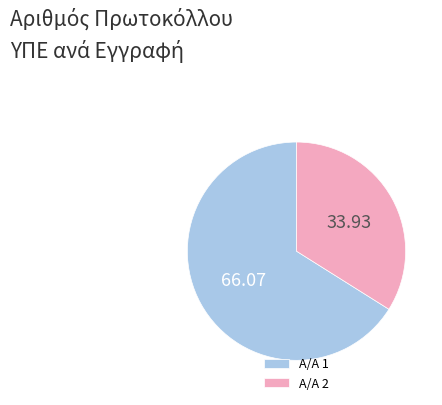

Which category has the biggest portion of the pie?

Α/Α 1